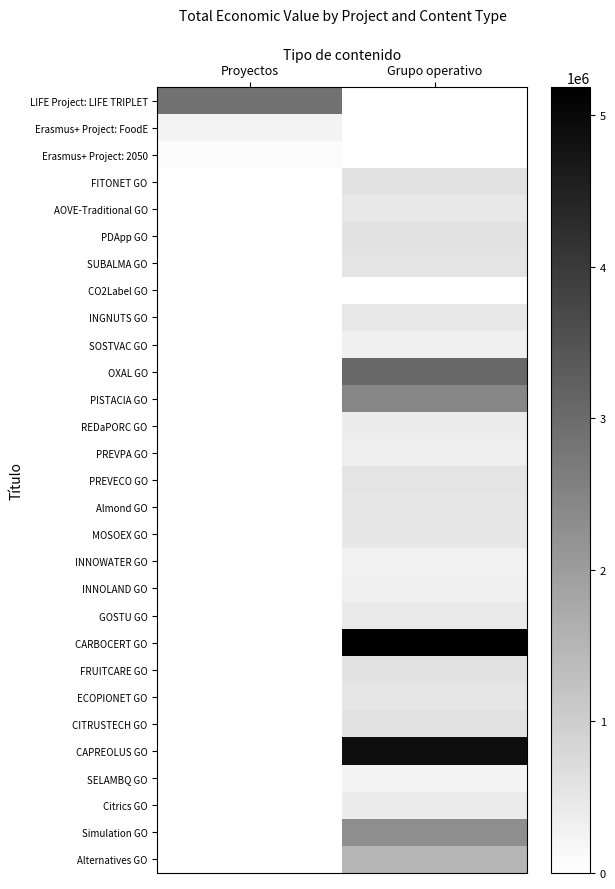

How many categories are shown in the chart?

2